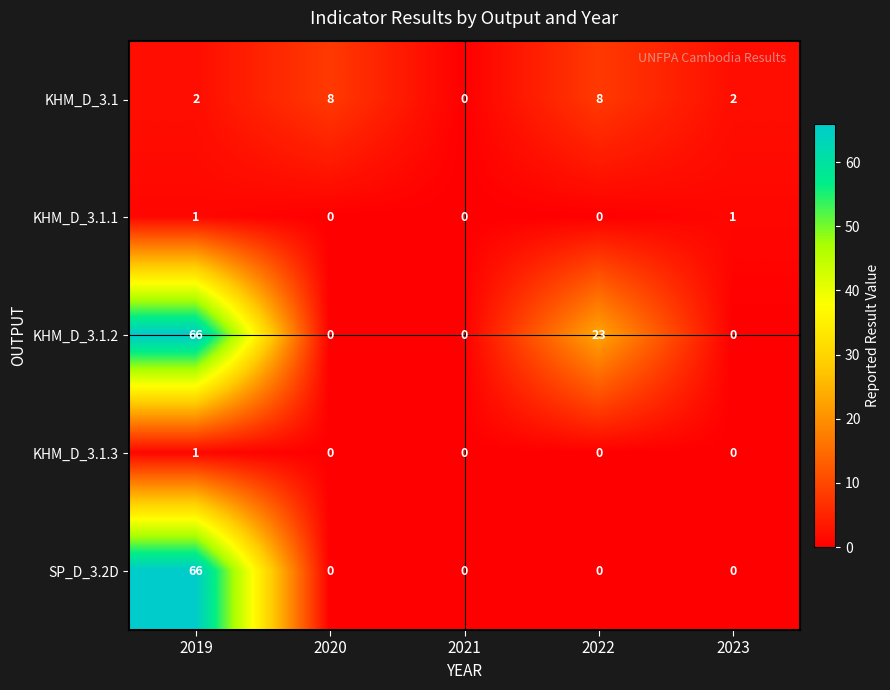

Between 2020 and 2022, which series saw the biggest shift?

KHM_D_3.1.2